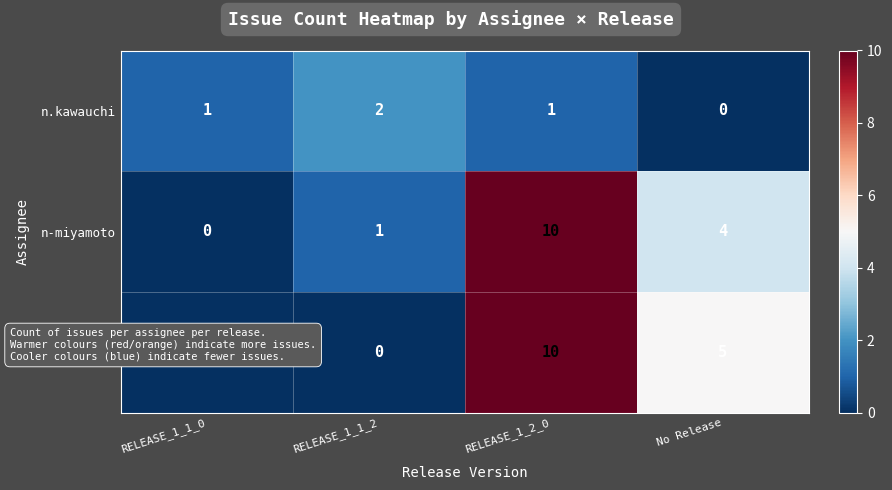

At which category is the sum across all series the highest?

RELEASE_1_2_0